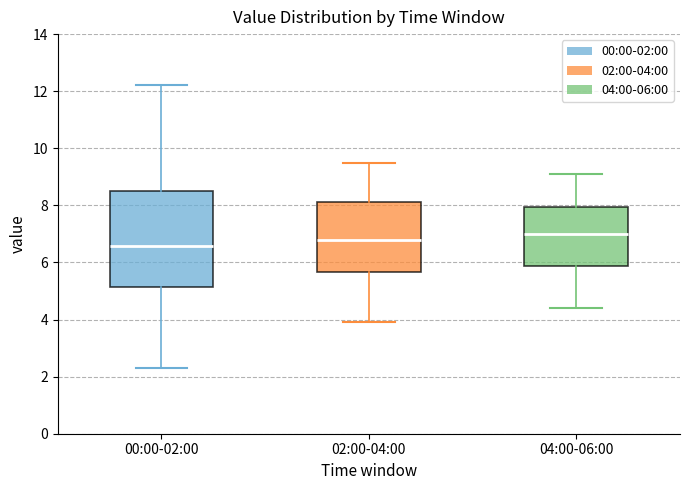

Reading left to right, read every box against the y-axis: the position of its median line, the range the box covers, and the ends of its whiskers. The values are not printed on the chart, so give them approximately, as read against the axis.

00:00-02:00: median 6.6, box 5.2 to 8.6, whiskers 2.4 to 12.2
02:00-04:00: median 6.8, box 5.6 to 8.2, whiskers 4.0 to 9.6
04:00-06:00: median 7.0, box 5.8 to 8.0, whiskers 4.4 to 9.2